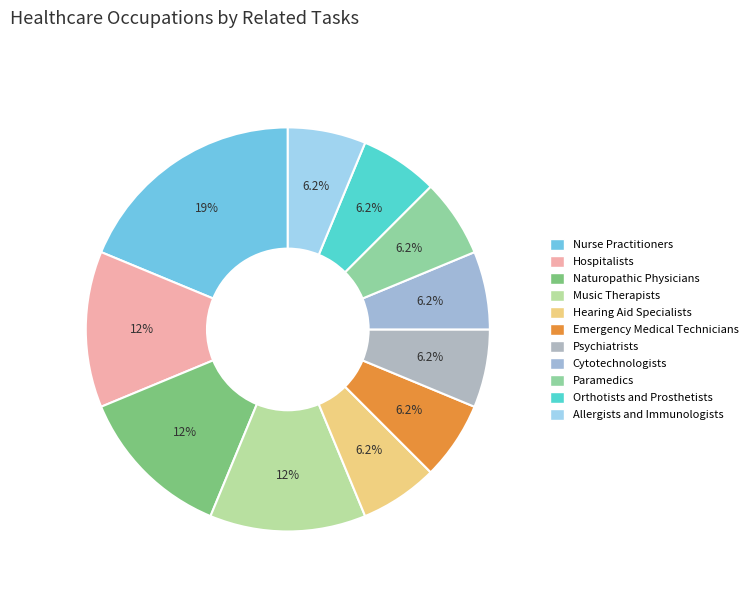

Is it true that Naturopathic Physicians is 7% of the pie?

False